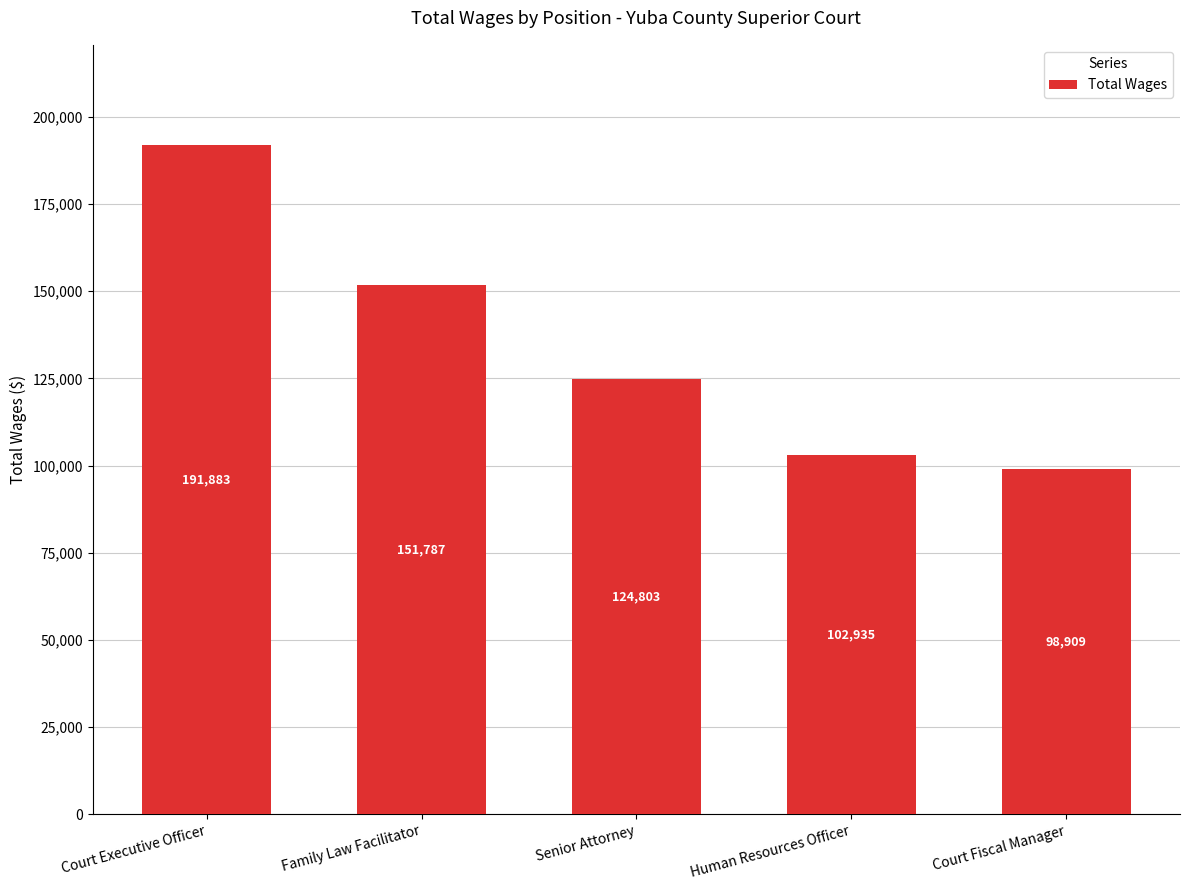

How many values are below 124803?

2